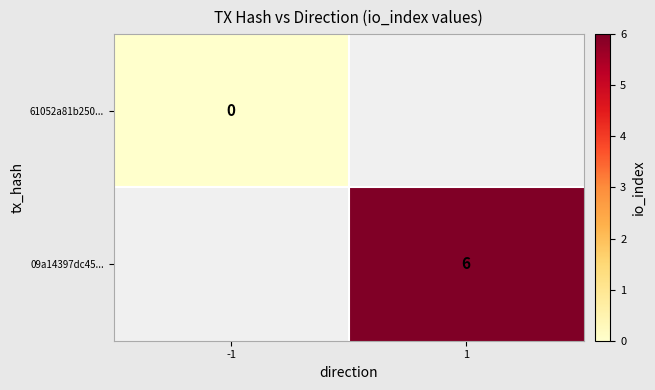

The 09a14397dc45... series shows 6 at 1. True or false?

True